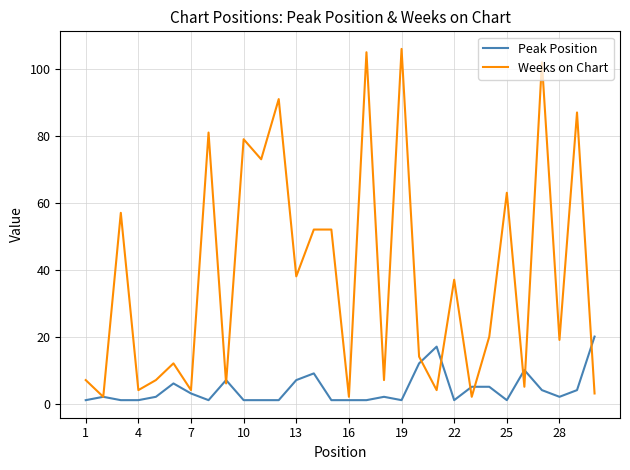

What is the highest value of the Peak Position series?

20